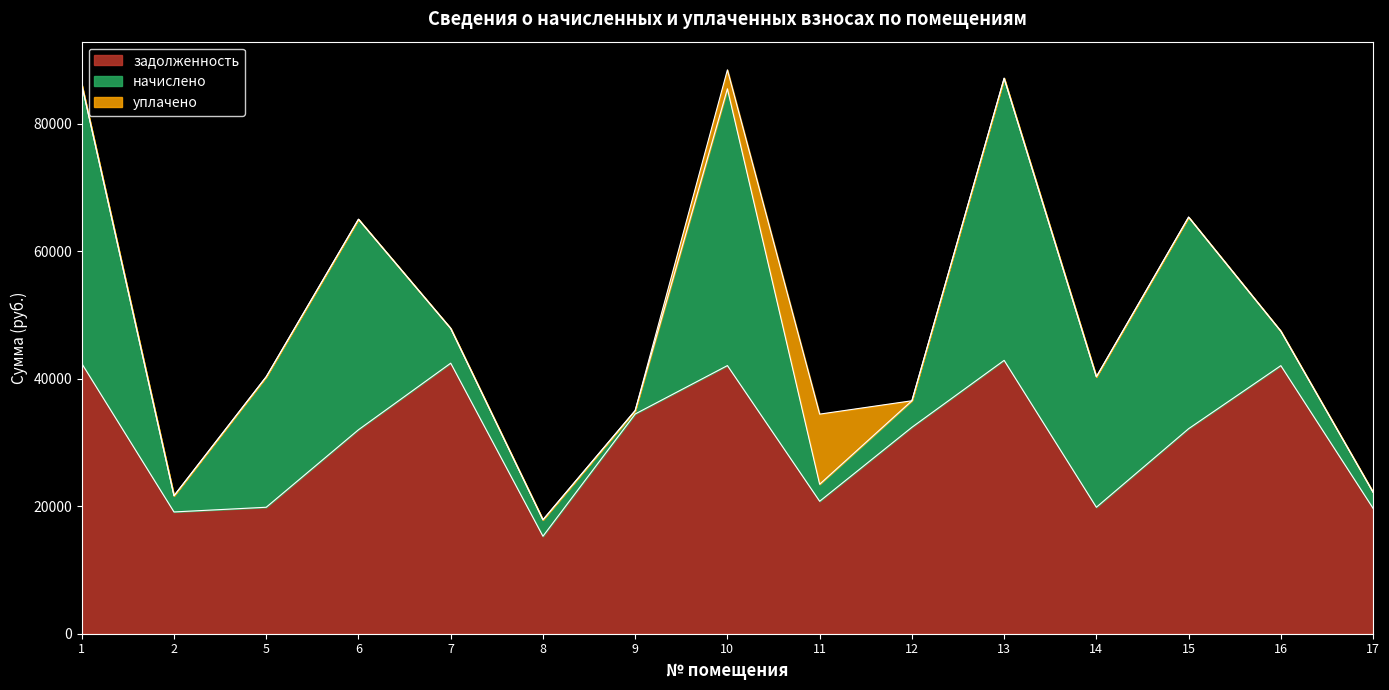

How many lines are shown in the chart?

3